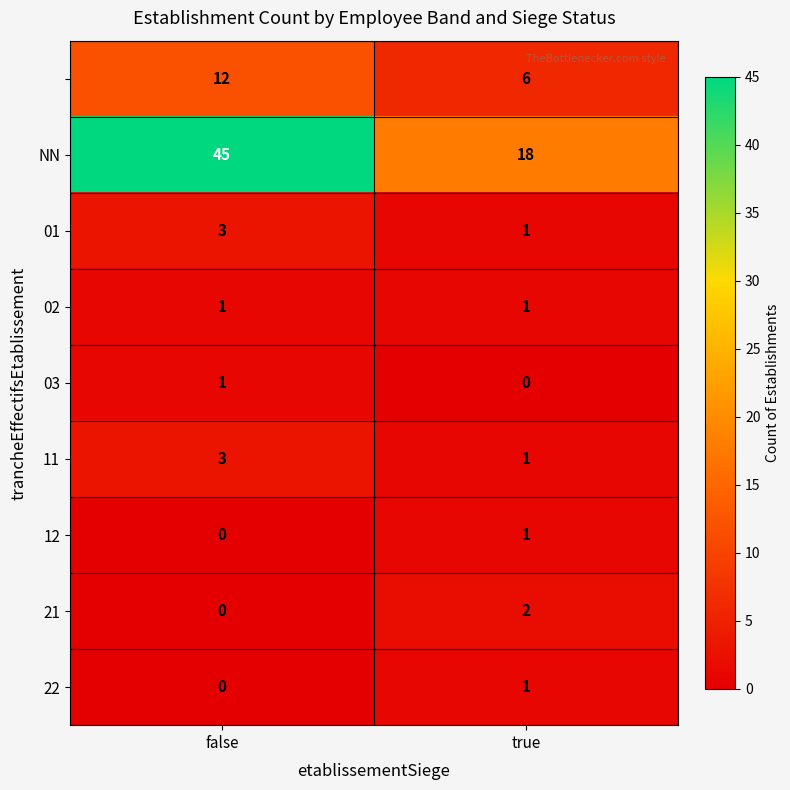

What is the total value across all series at false?

65